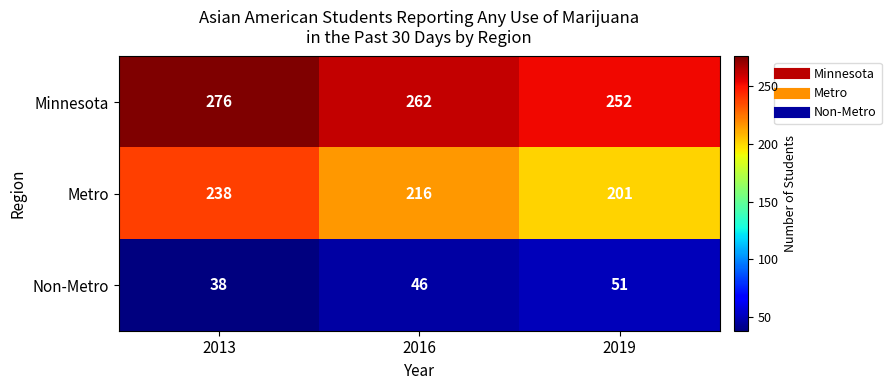

The Metro series shows 342 at 2013. True or false?

False